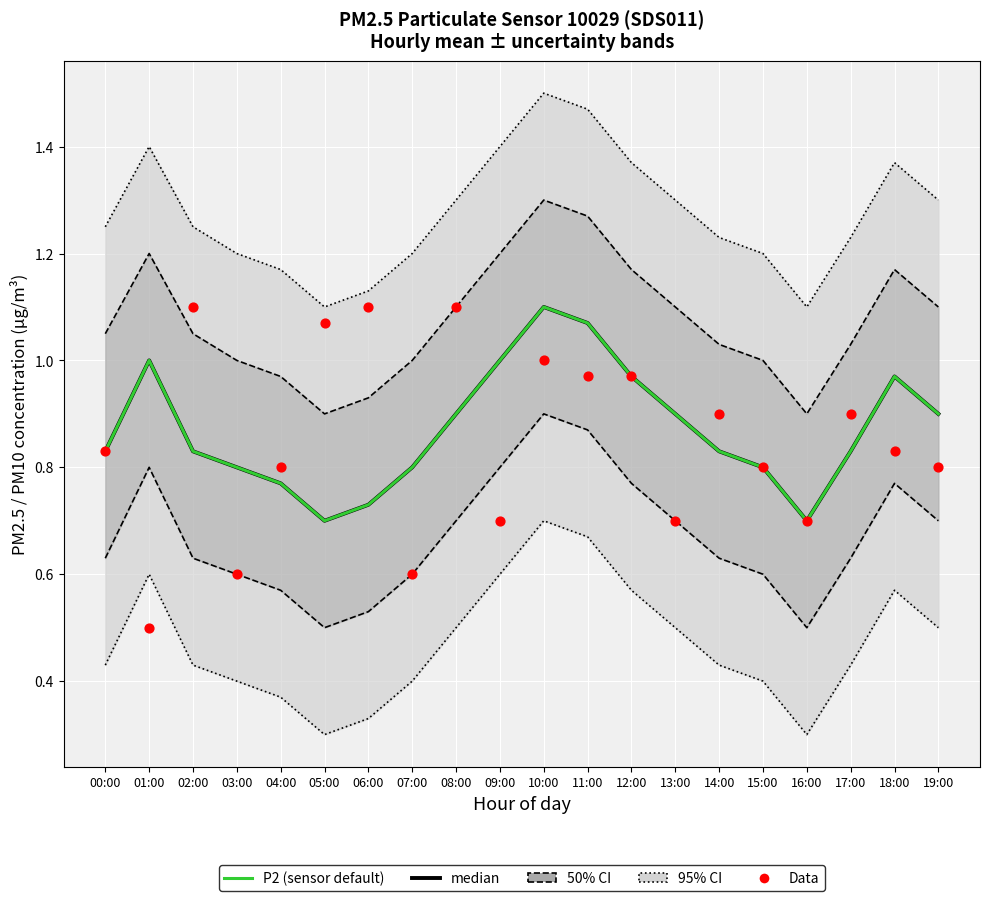

At how many categories does at least one series exceed 0?

20